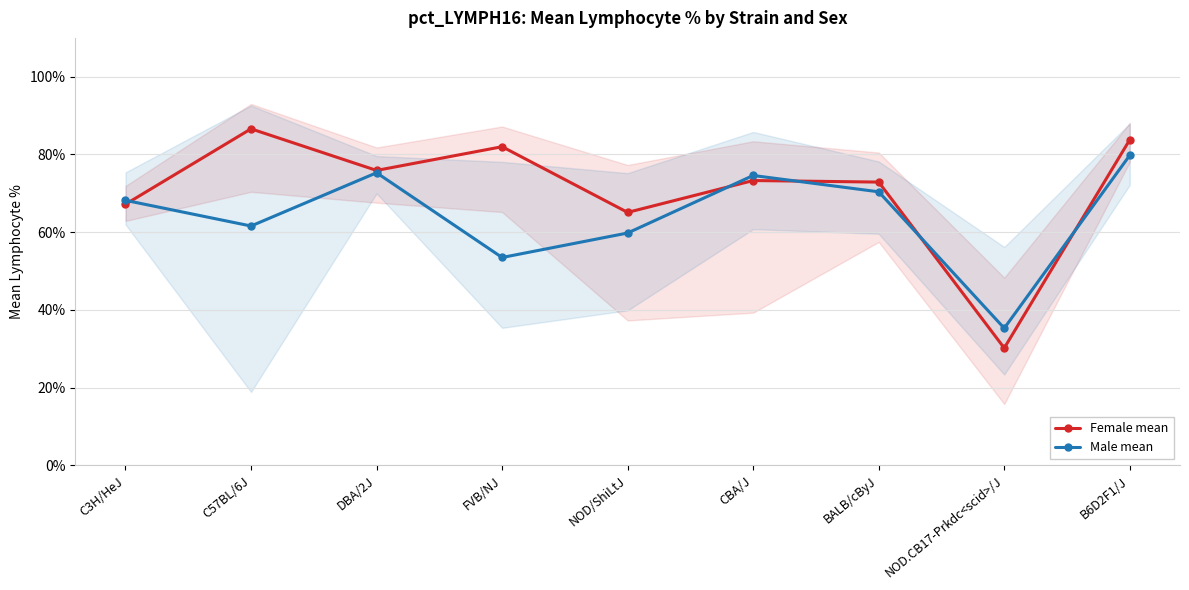

Which label corresponds to the largest value in the chart?

C57BL/6J